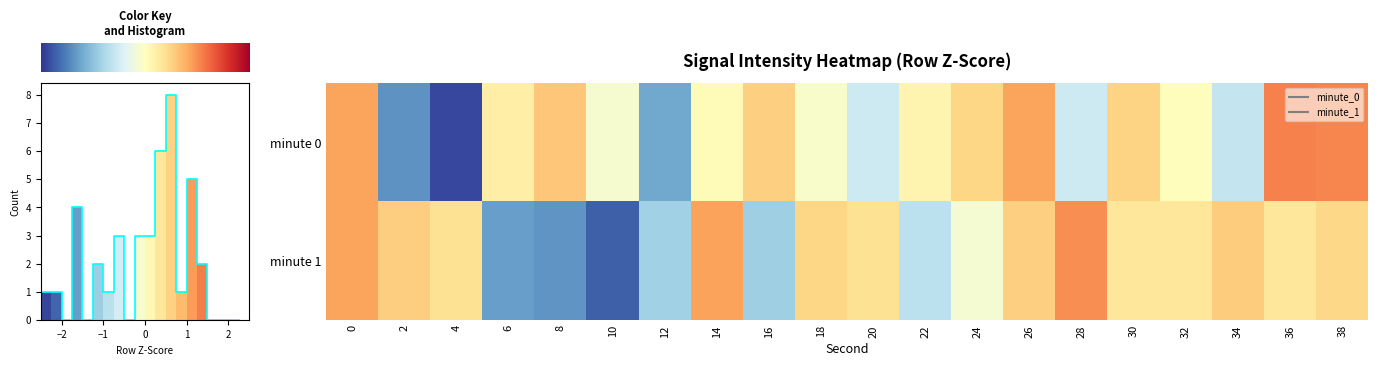

Which series has the largest range (max minus min)?

row_0